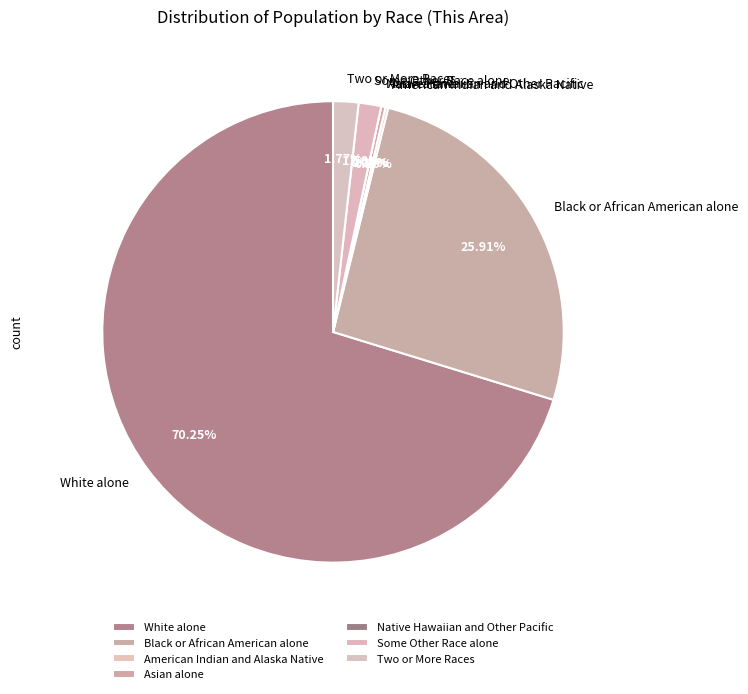

How many slices are in this pie chart?

7